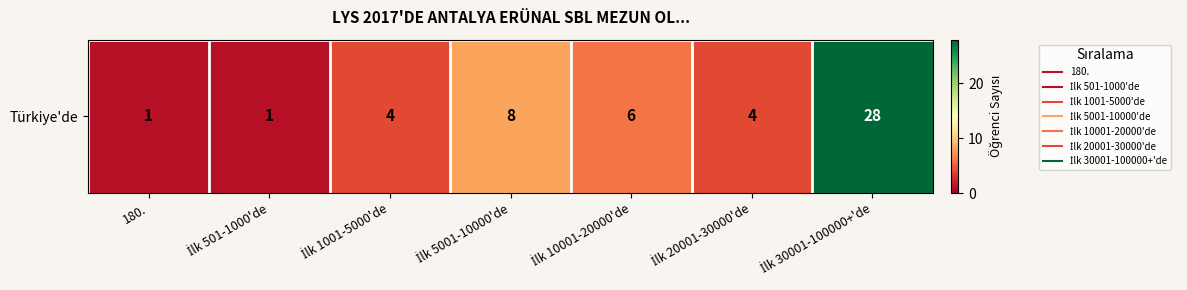

Rank the categories by value from highest to lowest.

İlk 30001-100000+'de, İlk 5001-10000'de, İlk 10001-20000'de, İlk 1001-5000'de, İlk 20001-30000'de, 180., İlk 501-1000'de